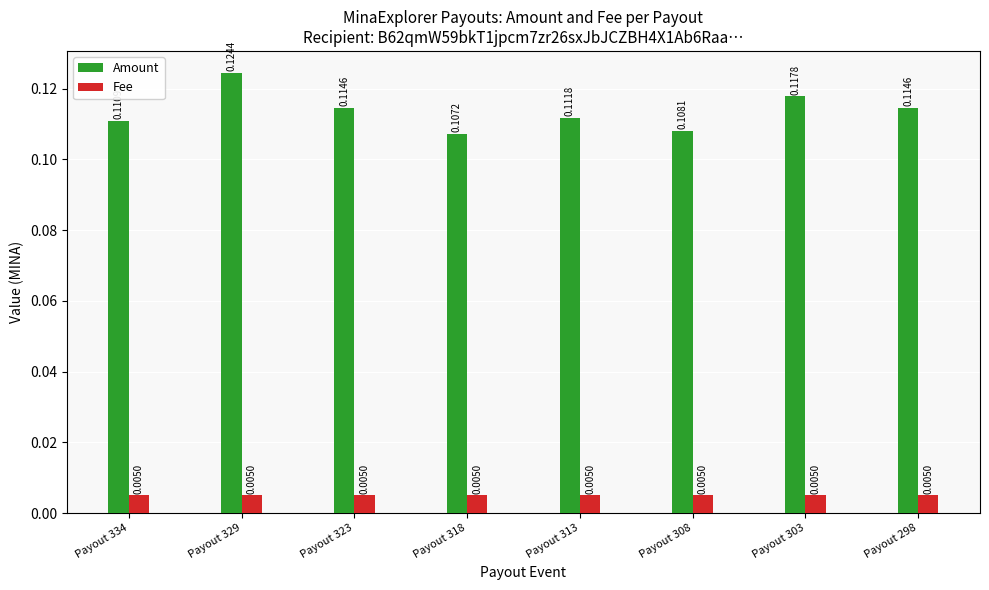

List the series in order of their peak value, highest first.

Amount, Fee